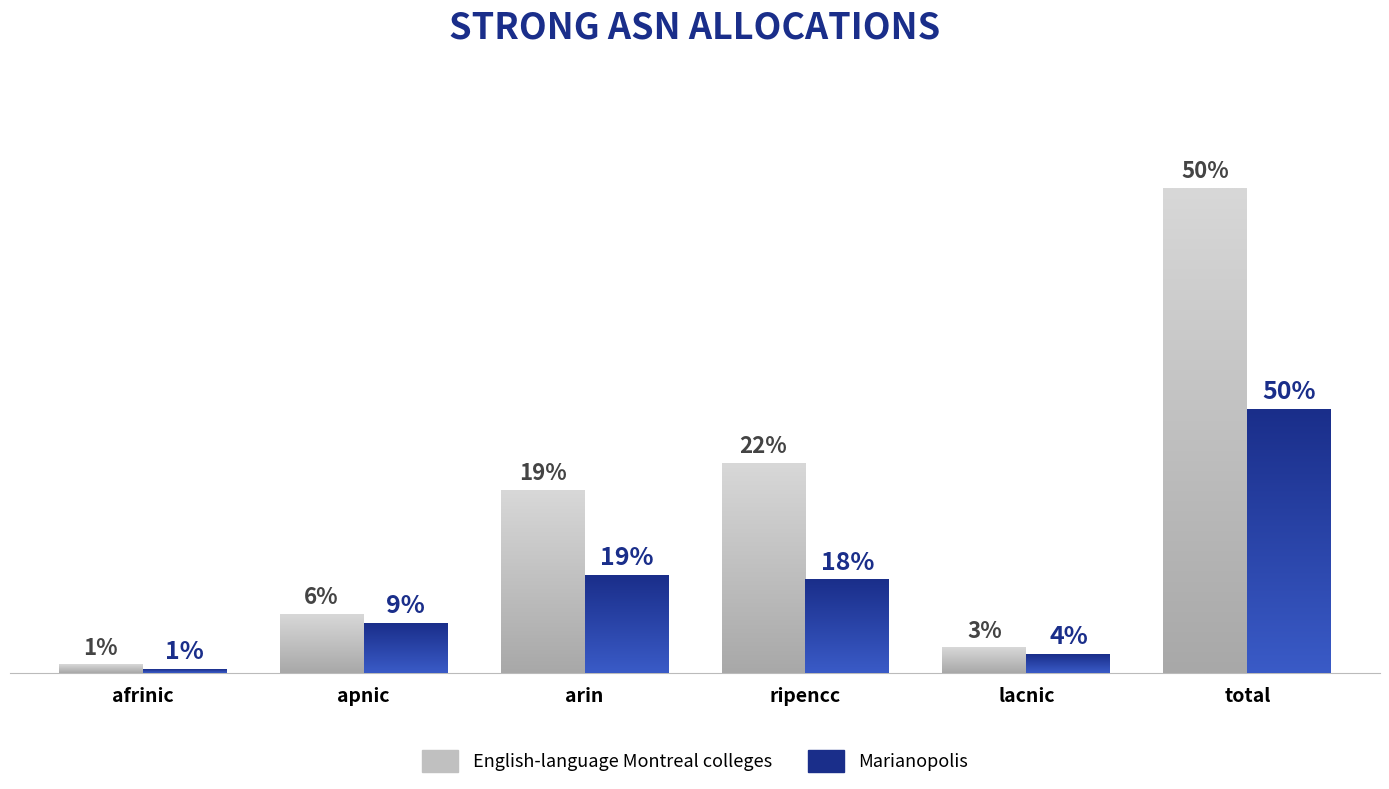

At total, list the series in order from smallest to largest.

Marianopolis, English-language Montreal colleges